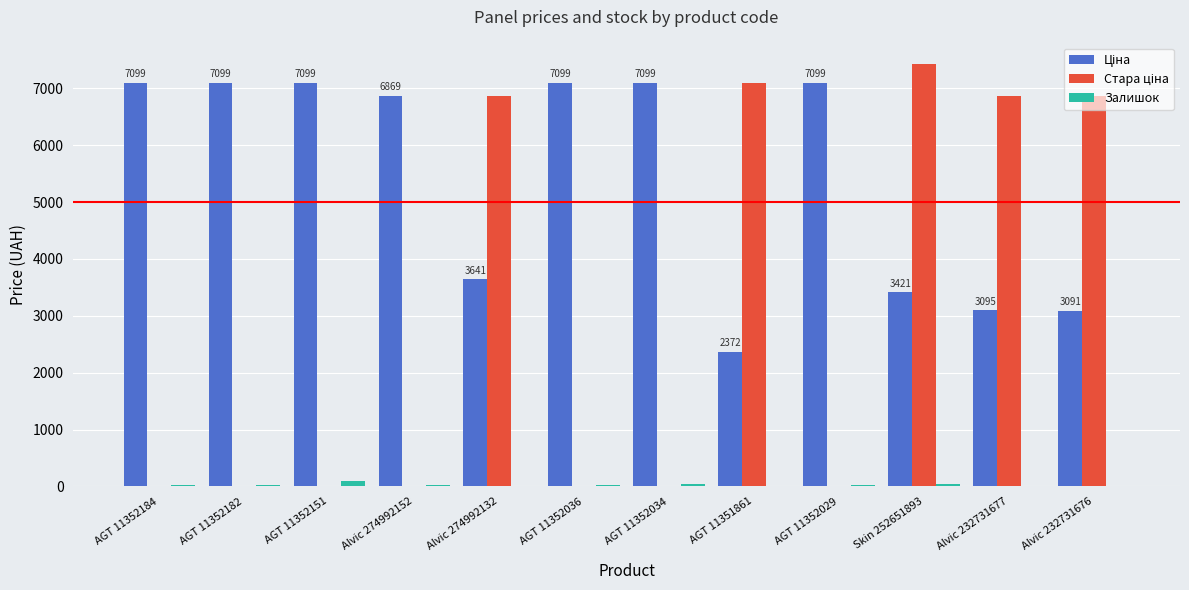

Is it true that Залишок equals 18.0 at AGT 11352184?

True